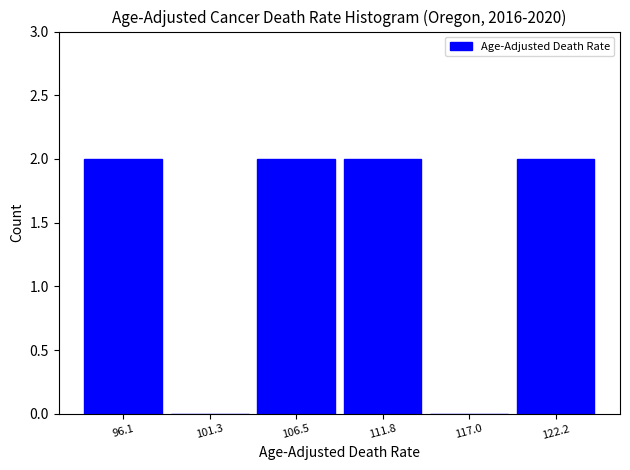

Reading left to right, transcribe this chart: for each bar, give the range it covers on the x-axis and its height. Neither the bar edges nor the heights are printed on the chart, so give them approximately, as read against the axes.

94 to 99: 2
99 to 104: 0
104 to 109: 2
109 to 114: 2
114 to 120: 0
120 to 125: 2